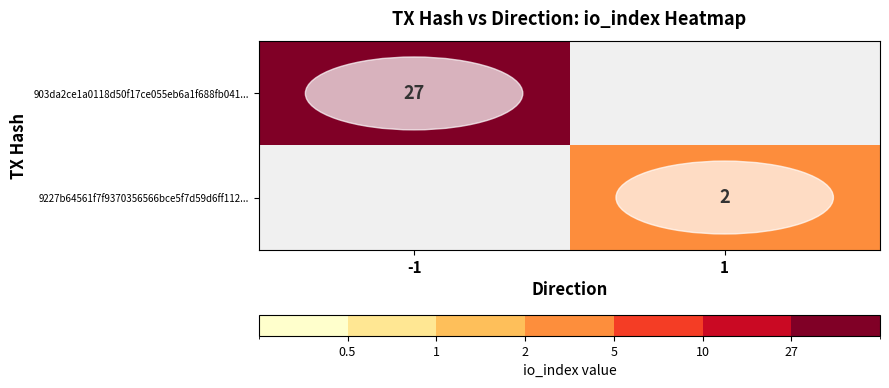

True or false: 903da2ce1a0118d50f17ce055eb6a1f688fb041... has a value of 17 at -1.

False